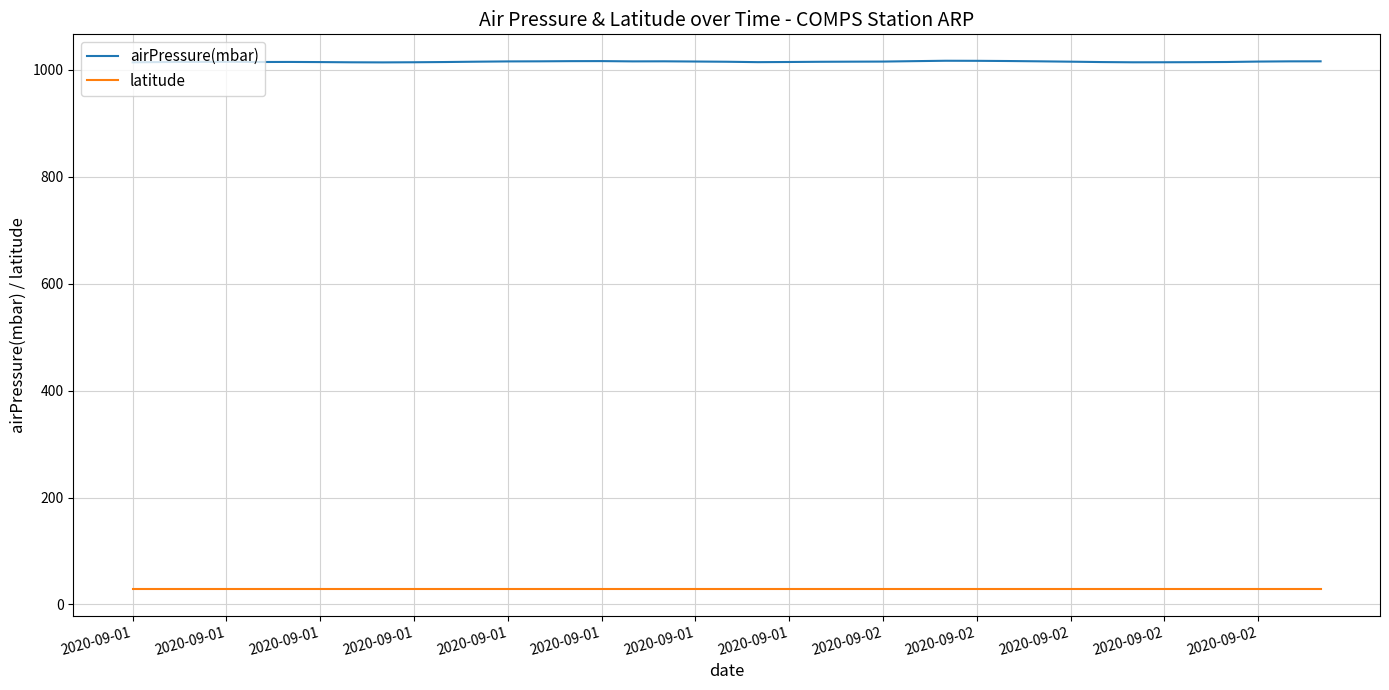

Which series has the largest total across all categories?

airPressure(mbar)